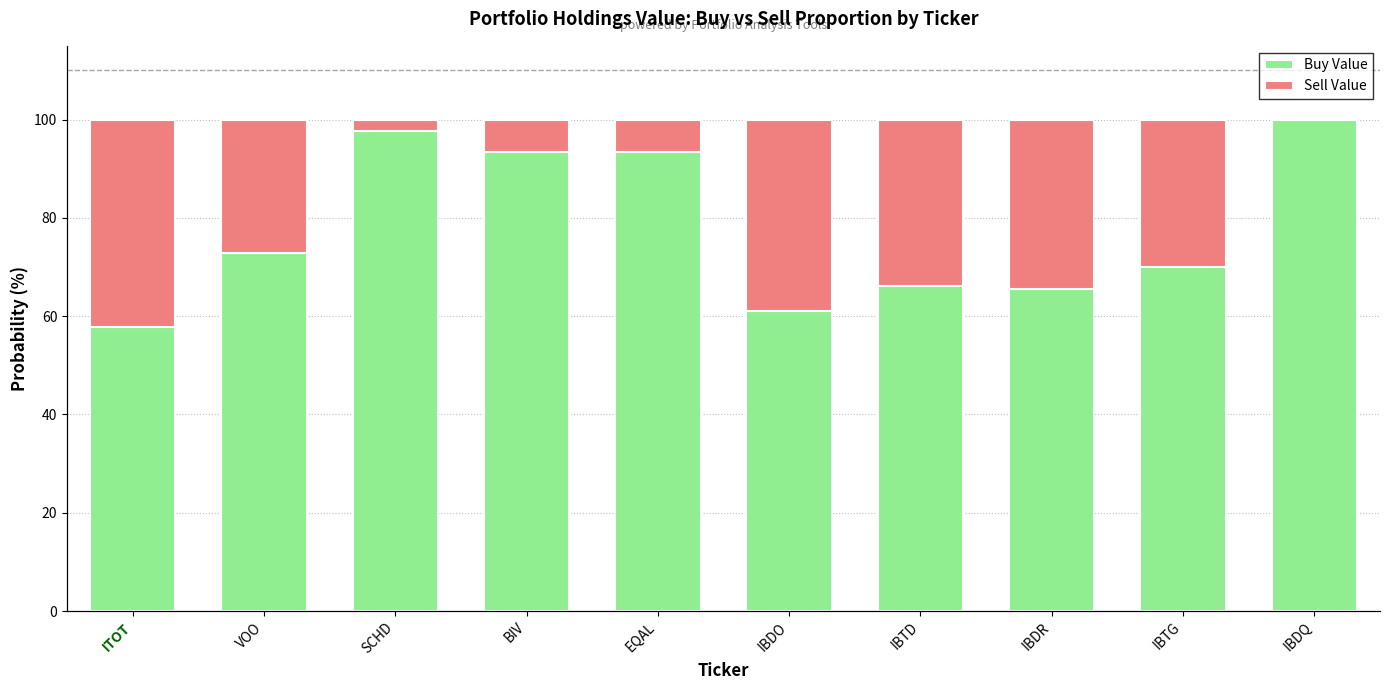

How many groups of bars are there?

10